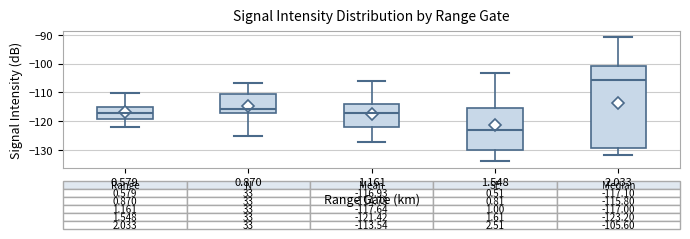

Which box has the lowest median line?

1.548